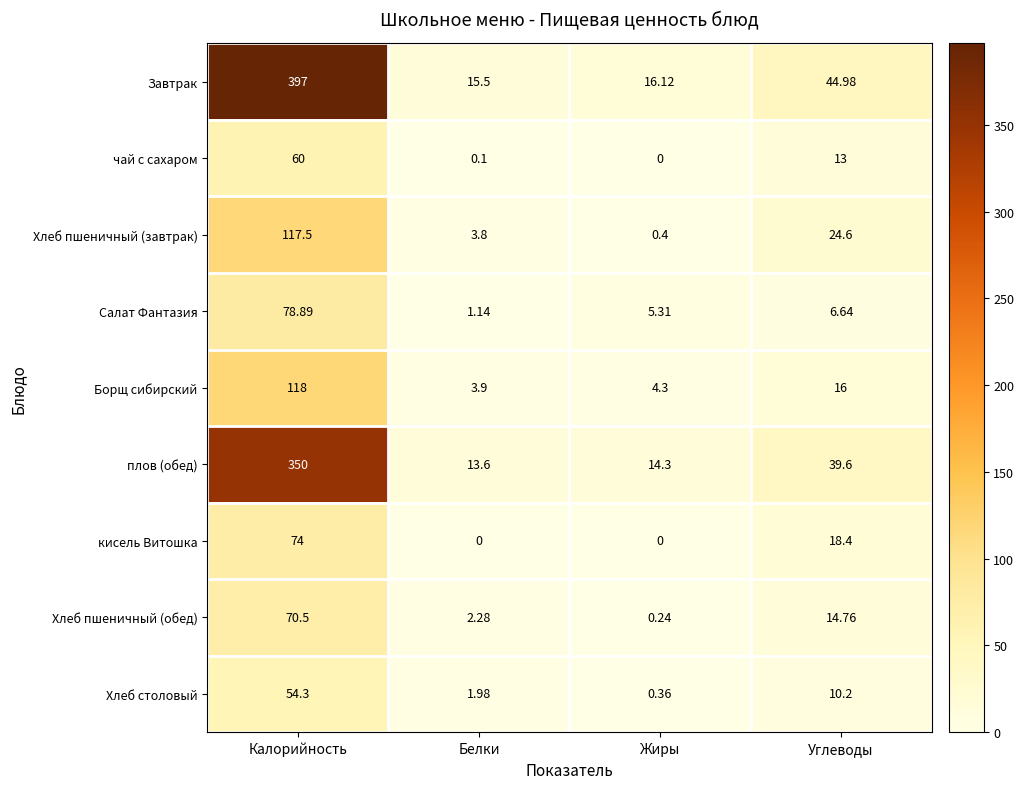

Which category has the lowest value in the Хлеб пшеничный (завтрак) series?

Жиры